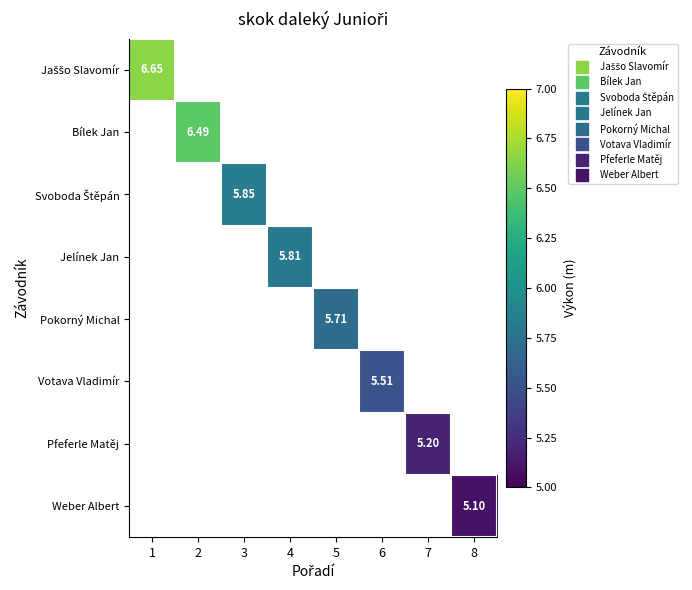

How many distinct data groups are displayed?

8